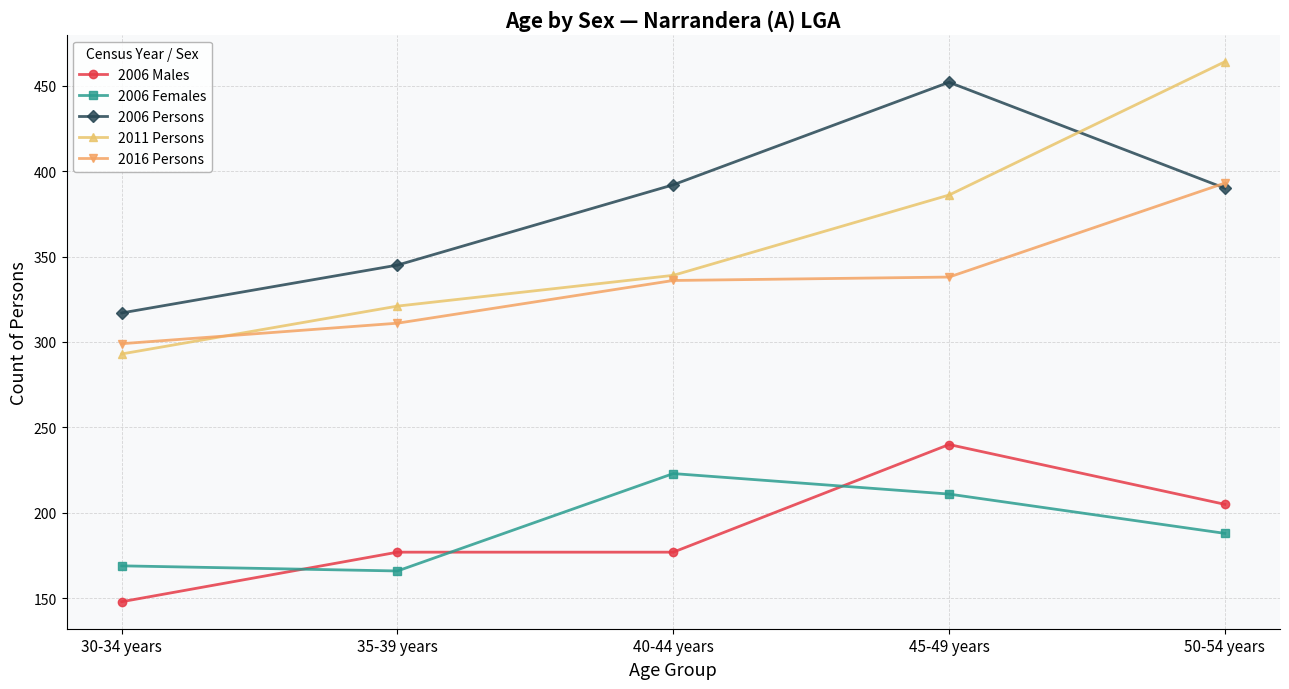

What is the lowest value of the 2006 Males series?

148